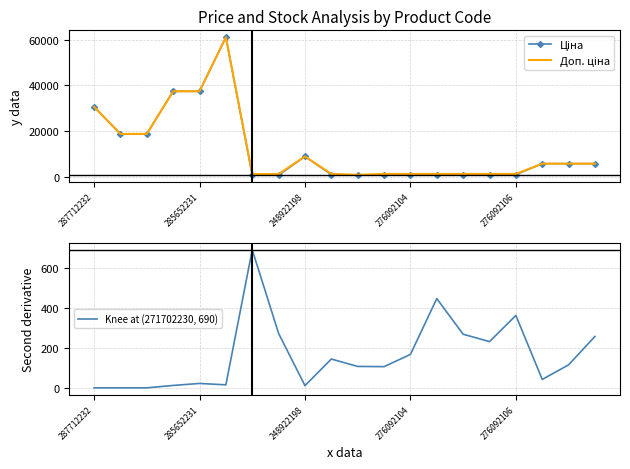

At 9, list the series in order from largest to smallest.

Доп. ціна, Ціна, Залишок